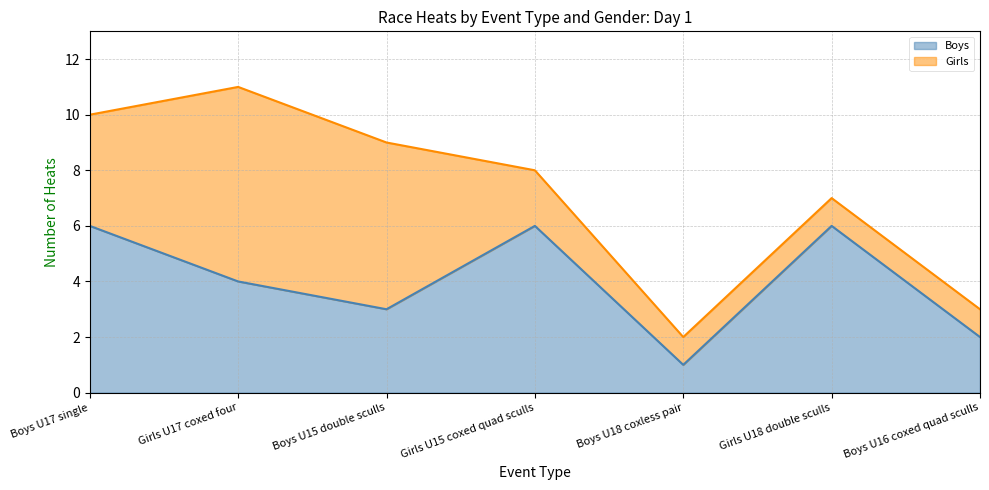

What is the difference between the second highest and minimum values?

5